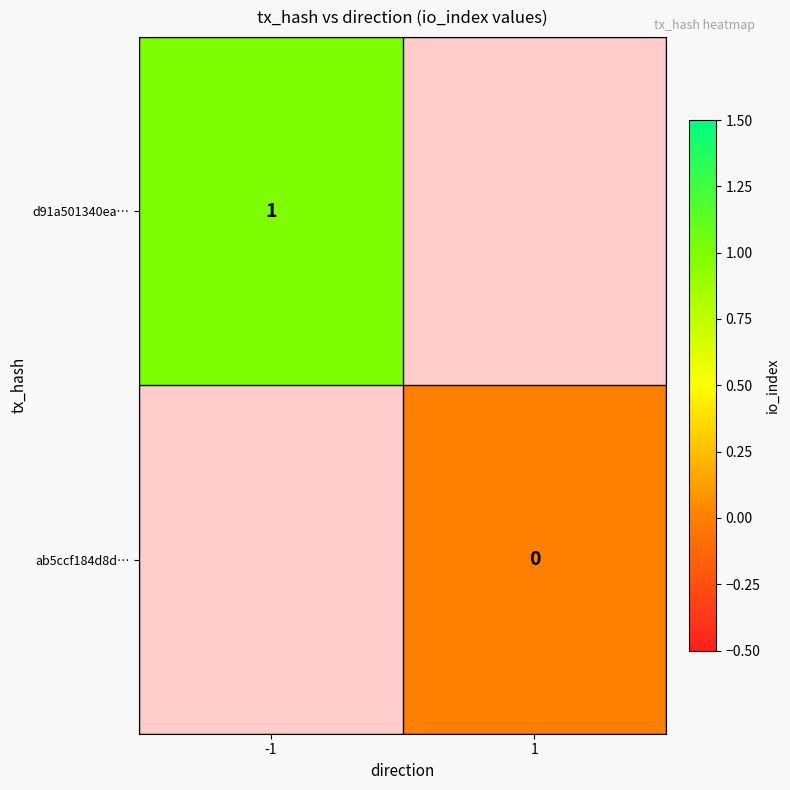

At -1, list the series in order from largest to smallest.

d91a501340ea…, ab5ccf184d8d…